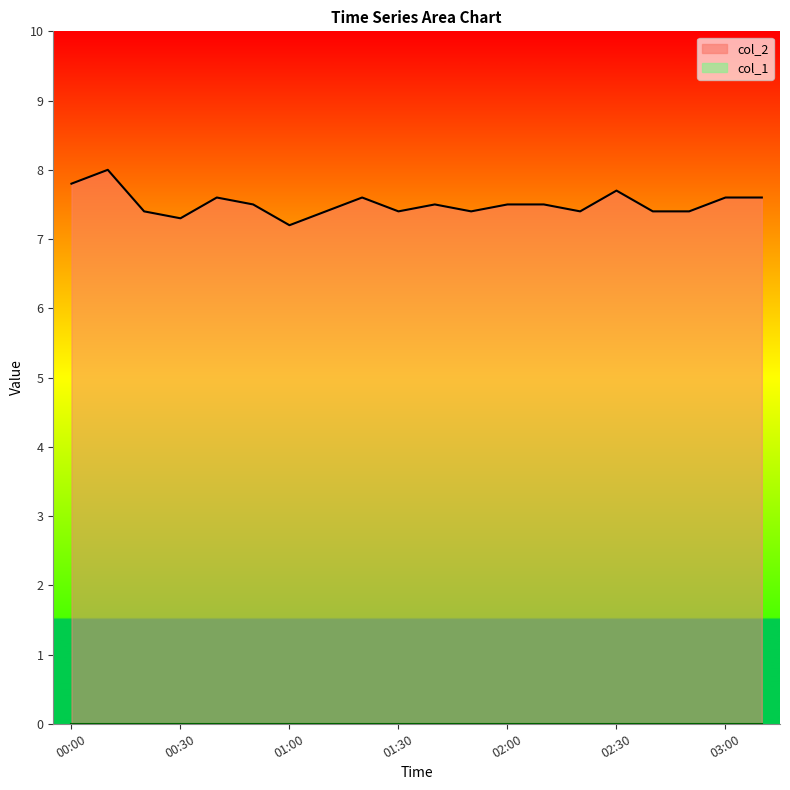

Reading right to left, what are all the values shown in this chart?

03:10=7.6	03:00=7.6	02:50=7.4	02:40=7.4	02:30=7.7	02:20=7.4	02:10=7.5	02:00=7.5	01:50=7.4	01:40=7.5	01:30=7.4	01:20=7.6	01:10=7.4	01:00=7.2	00:50=7.5	00:40=7.6	00:30=7.3	00:20=7.4	00:10=8.0	00:00=7.8